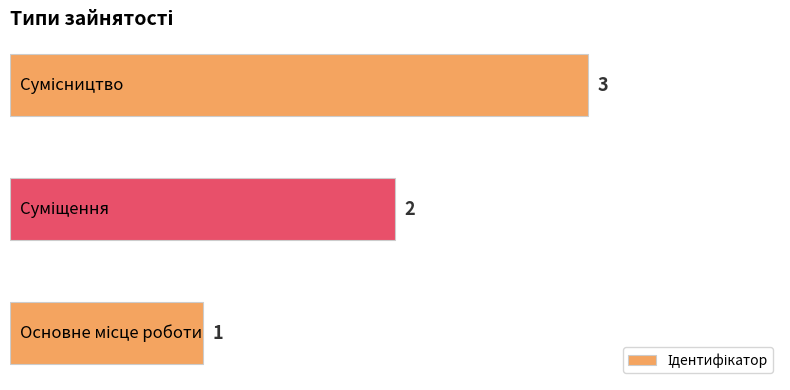

What is the difference between the maximum and second lowest values?

1